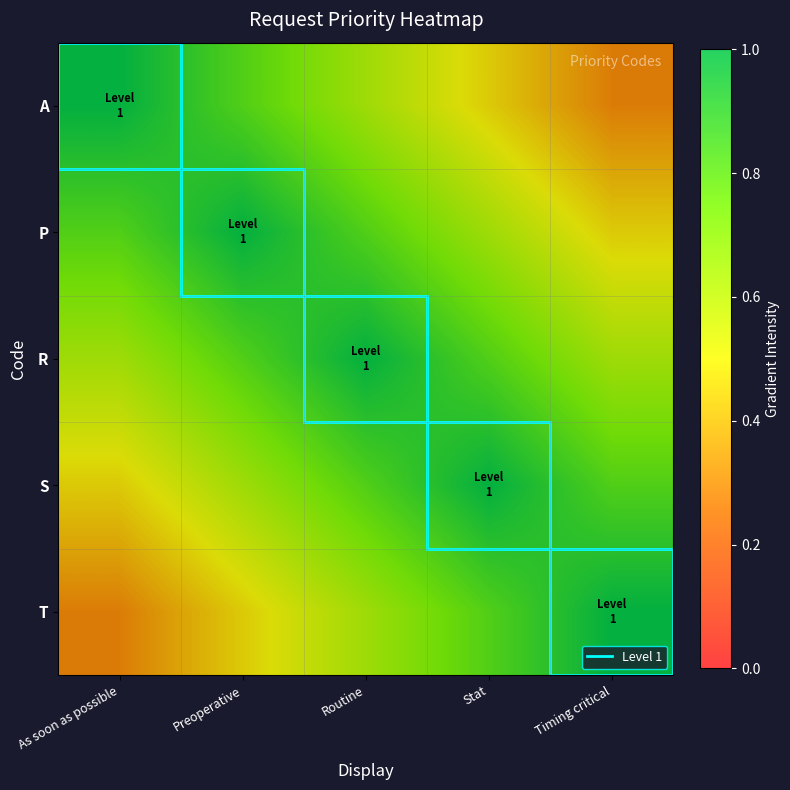

Reading left to right, transcribe all the data shown in this chart.

A: As soon as possible=1.0	Preoperative=0.8	Routine=0.6	Stat=0.5	Timing critical=0.3
P: As soon as possible=0.8	Preoperative=1.0	Routine=0.8	Stat=0.6	Timing critical=0.5
R: As soon as possible=0.6	Preoperative=0.8	Routine=1.0	Stat=0.8	Timing critical=0.6
S: As soon as possible=0.5	Preoperative=0.6	Routine=0.8	Stat=1.0	Timing critical=0.8
T: As soon as possible=0.3	Preoperative=0.5	Routine=0.6	Stat=0.8	Timing critical=1.0